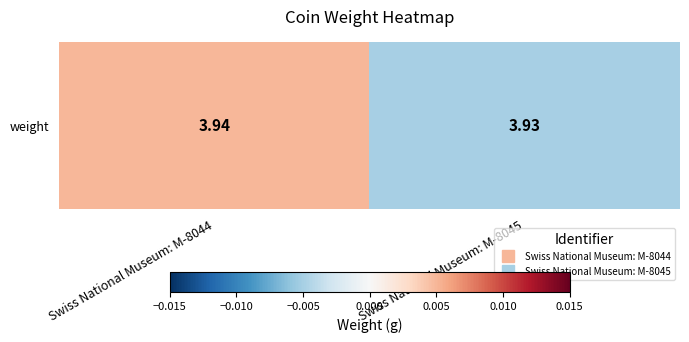

The chart shows a value of -0.0 at Swiss National Museum: M-8045. True or false?

True